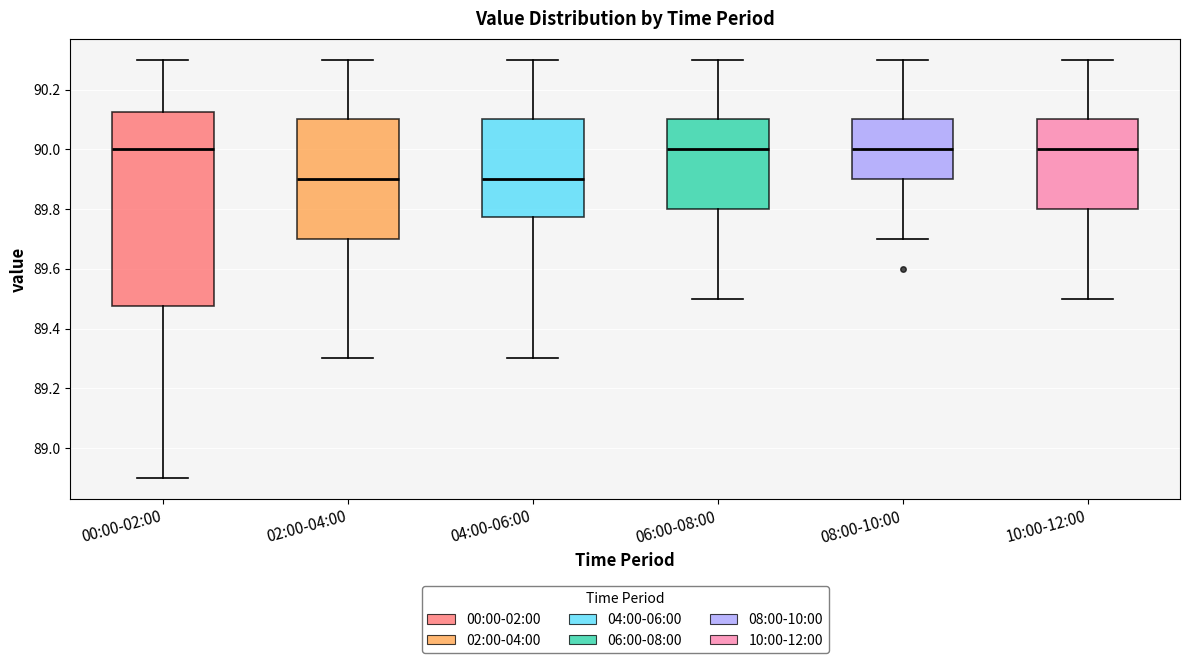

Where is the upper edge of the box for 04:00-06:00 on the y-axis? The values are not printed on the chart, so give them approximately, as read against the axis.

90.10